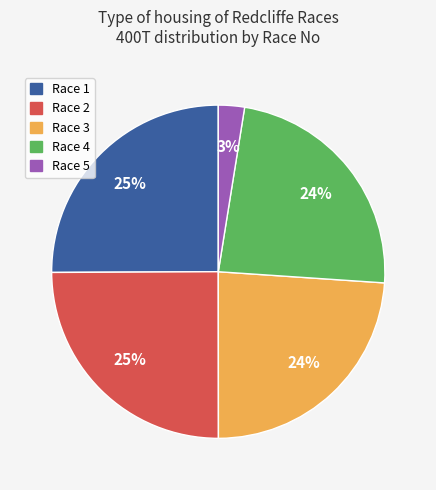

To the nearest percent, what is the average slice percentage?

20%